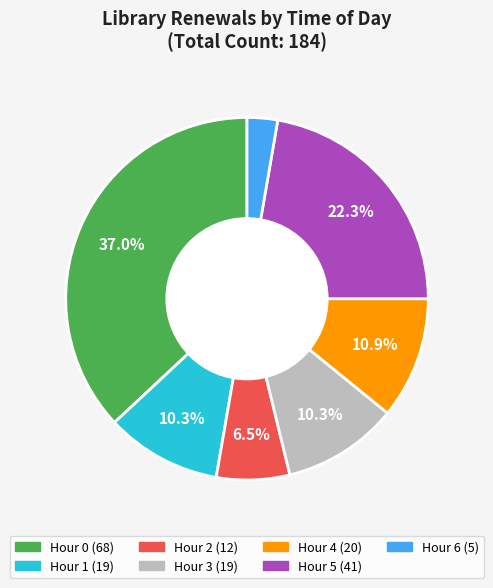

Is there a majority slice in this chart?

No